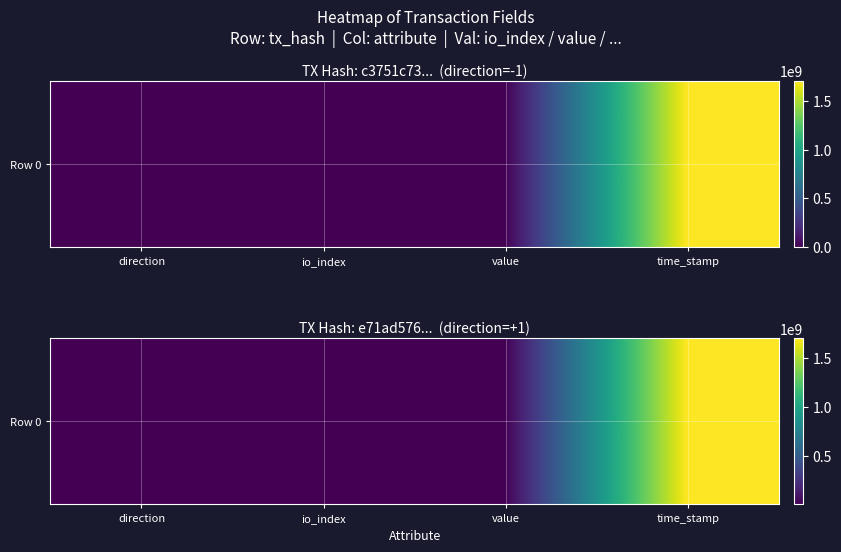

List the labels in order of value, smallest first.

direction, io_index, value, time_stamp